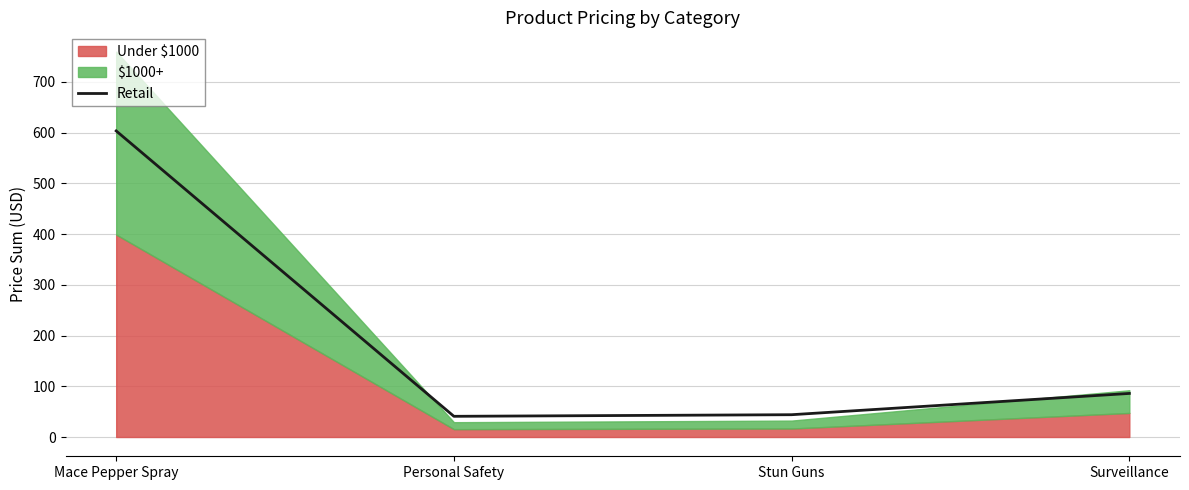

Reading left to right, transcribe all the data shown in this chart.

603.4	40.8	44.0	85.9